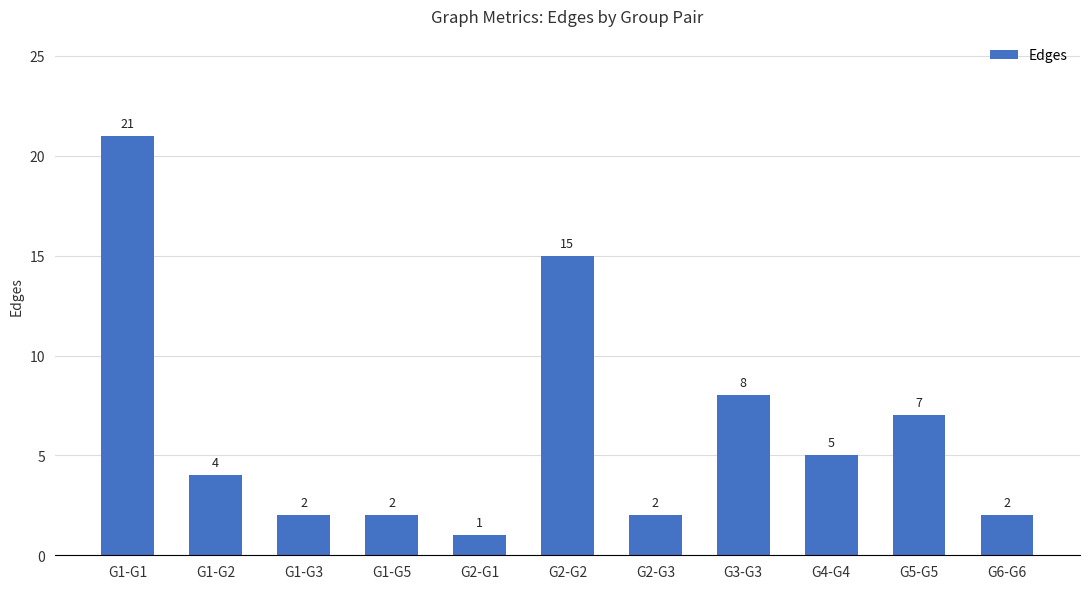

Approximately how many times larger is the value at G3-G3 compared to G4-G4?

1.6